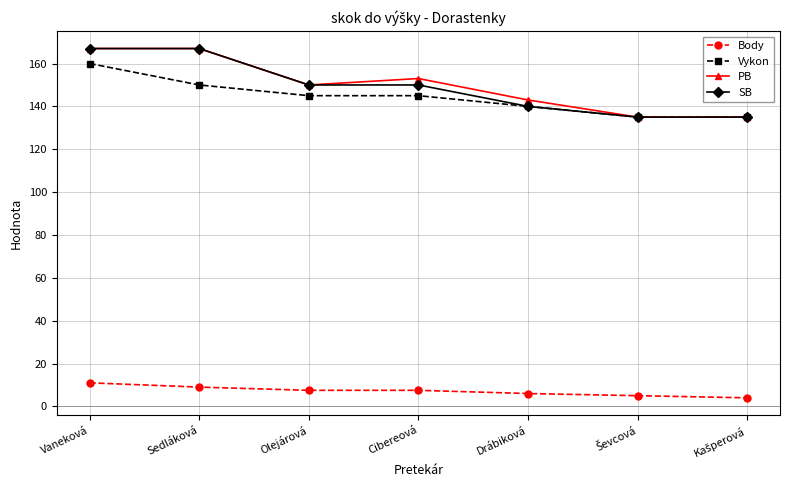

What is the difference between the PB values at Drábiková and Cibereová?

10.0